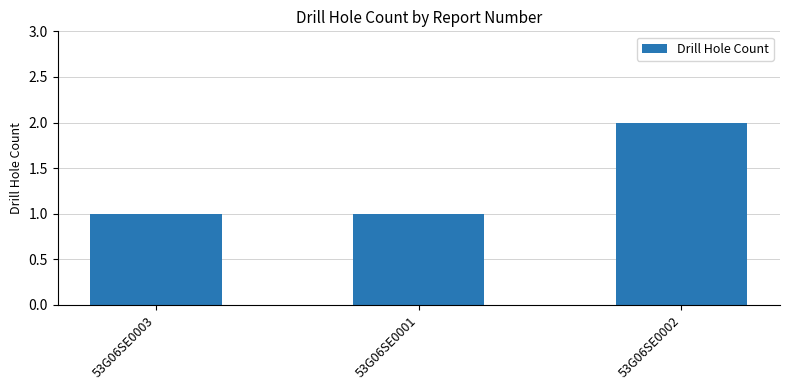

What is the sum of the values at 53G06SE0001 and 53G06SE0002?

3